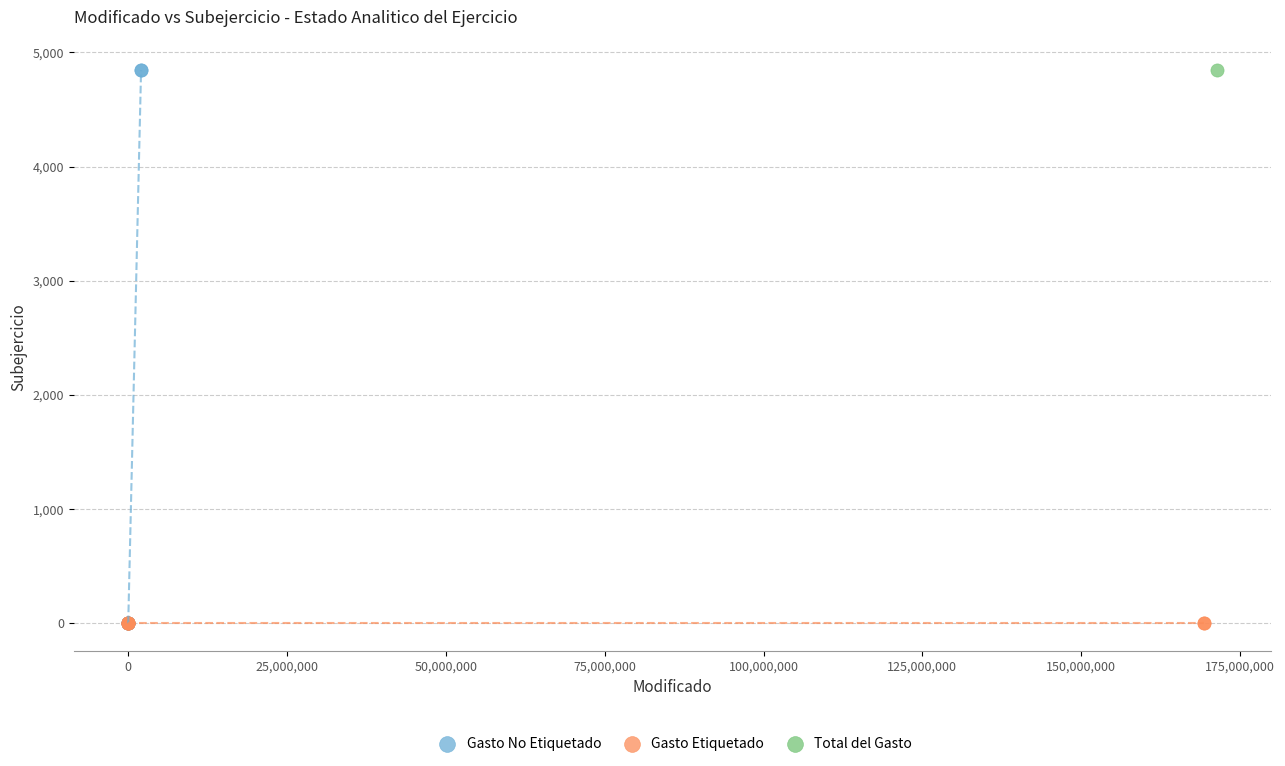

What are all the series names shown in the legend?

Gasto No Etiquetado, Gasto Etiquetado, Total del Gasto